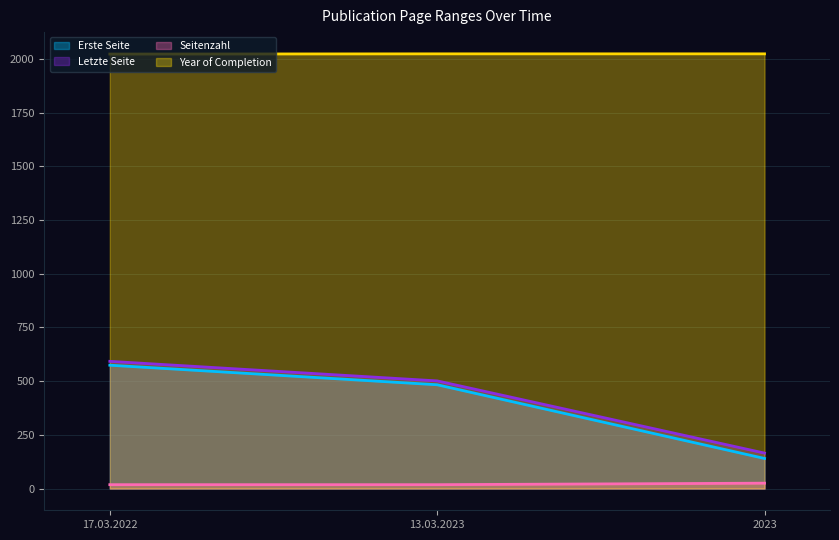

What is the maximum value shown in the chart?

2023